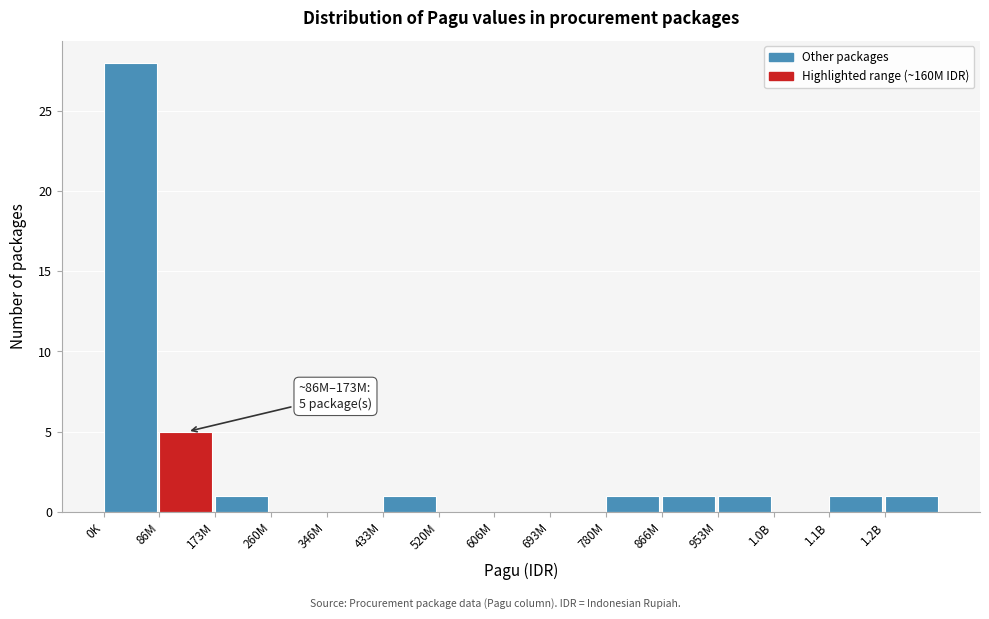

Reading left to right, what are all the values shown in this chart?

0K=28	86M=5	173M=1	260M=0	346M=0	433M=1	520M=0	606M=0	693M=0	780M=1	866M=1	953M=1	1.0B=0	1.1B=1	1.2B=1